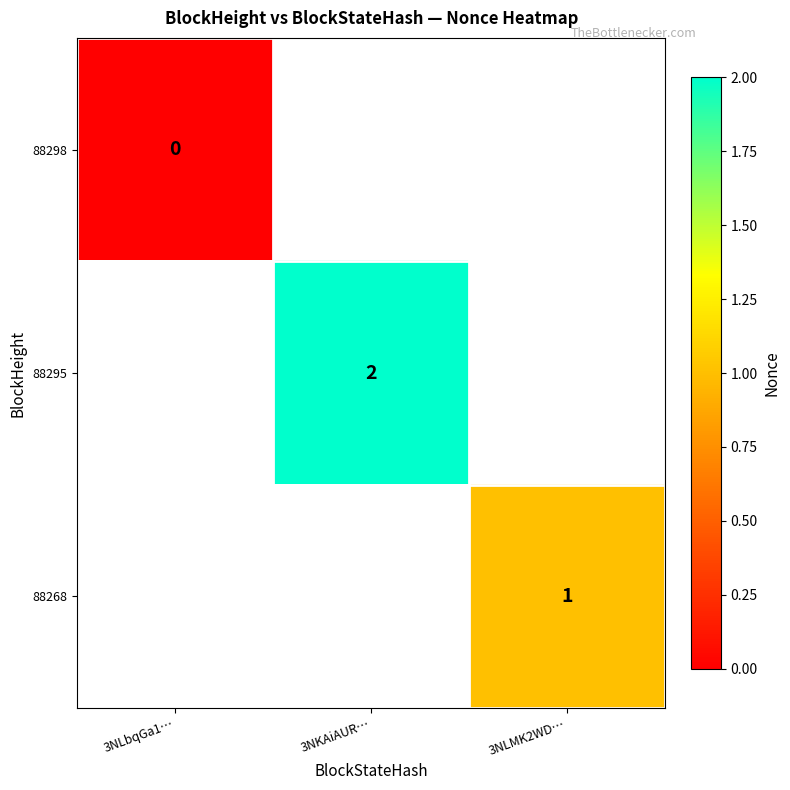

Is the value of 88295 at 3NKAiAUR… greater than the value of 88298 at 3NLbqGa1…?

Yes